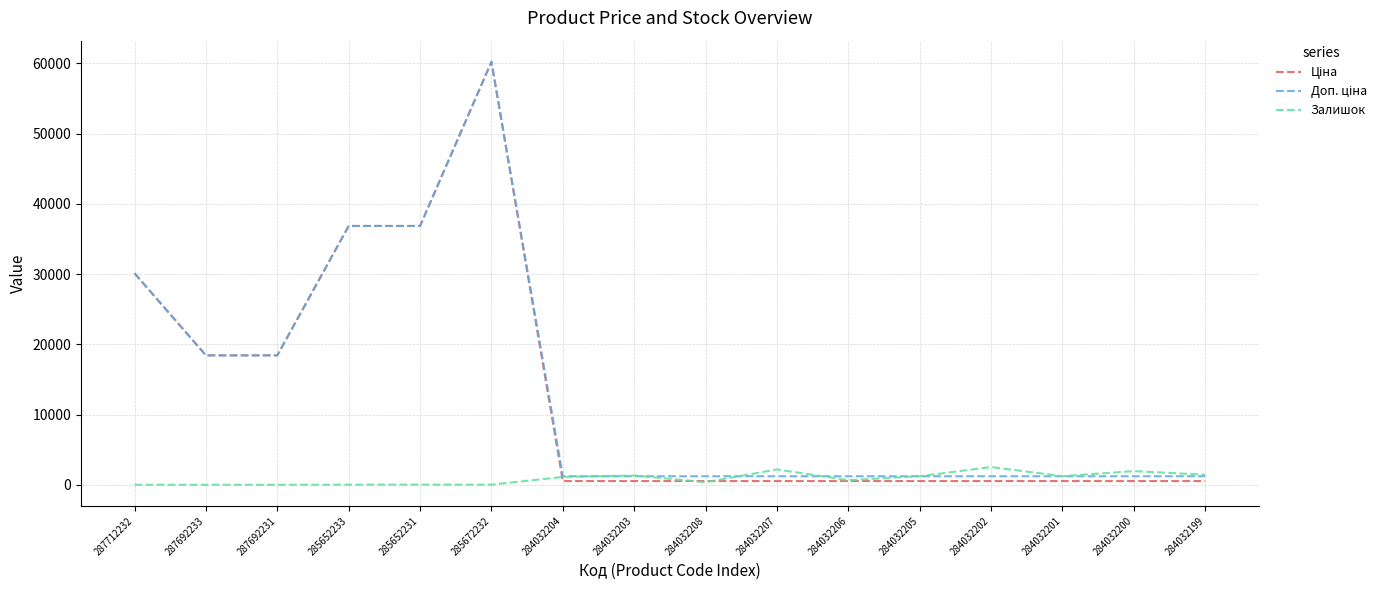

What is the greatest value displayed?

60205.6